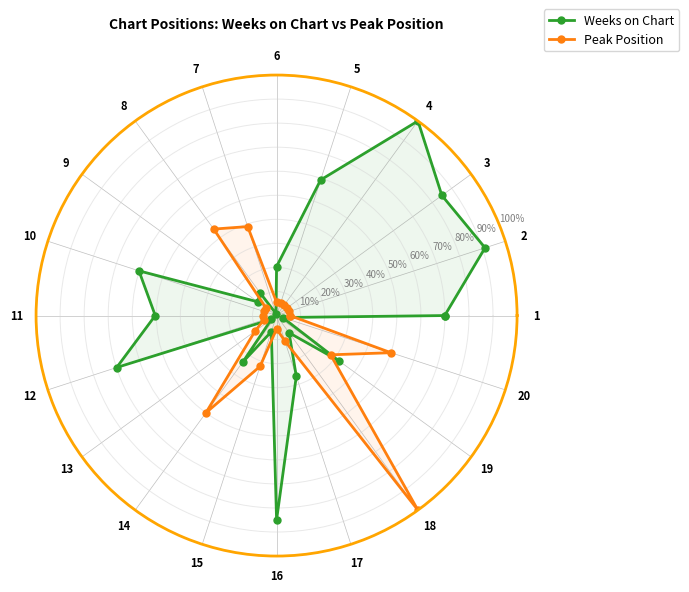

What is the value of the Peak Position point at the 12th from the left?

5.6